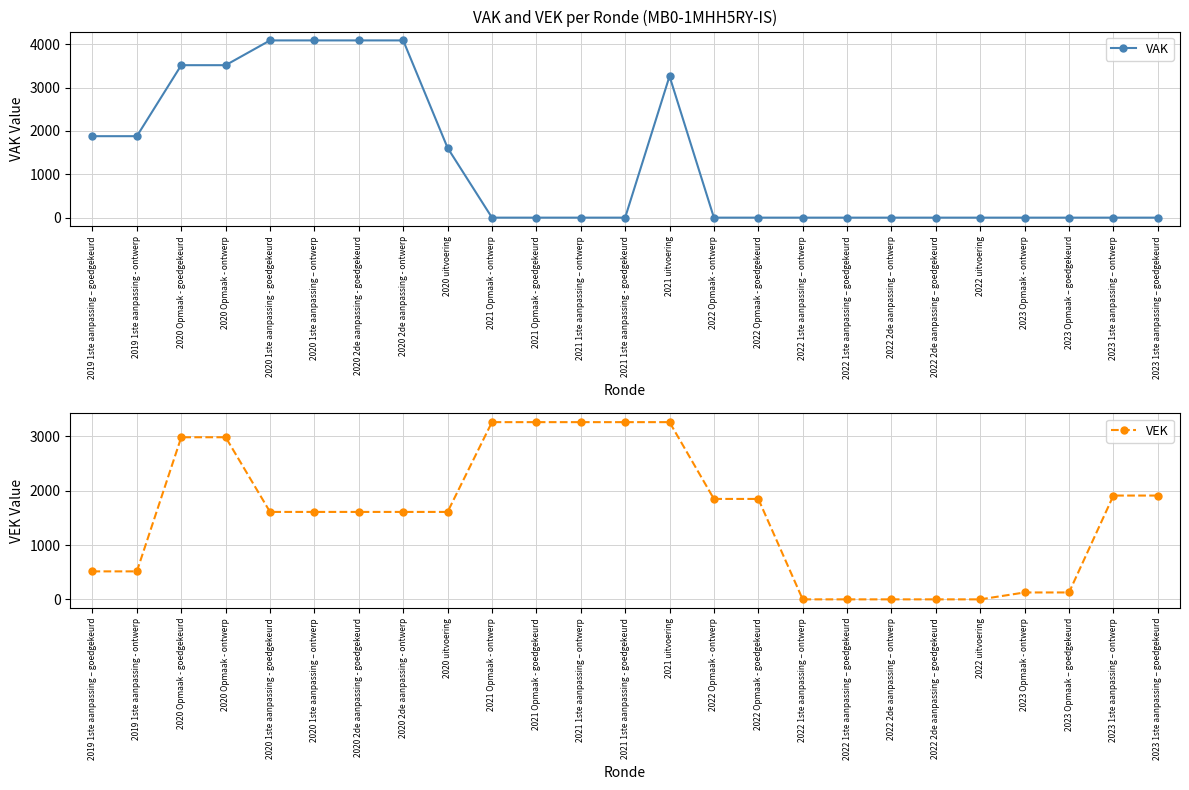

Reading left to right, transcribe all the data shown in this chart.

VAK: 2019 1ste aanpassing – goedgekeurd=1878	2019 1ste aanpassing - ontwerp=1878	2020 Opmaak - goedgekeurd=3515	2020 Opmaak - ontwerp=3515	2020 1ste aanpassing - goedgekeurd=4086	2020 1ste aanpassing – ontwerp=4086	2020 2de aanpassing - goedgekeurd=4086	2020 2de aanpassing - ontwerp=4086	2020 uitvoering=1609	2021 Opmaak - ontwerp=0	2021 Opmaak - goedgekeurd=0	2021 1ste aanpassing – ontwerp=0	2021 1ste aanpassing - goedgekeurd=0	2021 uitvoering=3261	2022 Opmaak - ontwerp=0	2022 Opmaak - goedgekeurd=0	2022 1ste aanpassing – ontwerp=0	2022 1ste aanpassing – goedgekeurd=0	2022 2de aanpassing – ontwerp=0	2022 2de aanpassing – goedgekeurd=0	2022 uitvoering=0	2023 Opmaak - ontwerp=0	2023 Opmaak – goedgekeurd=0	2023 1ste aanpassing – ontwerp=0	2023 1ste aanpassing – goedgekeurd=0
VEK: 2019 1ste aanpassing – goedgekeurd=515	2019 1ste aanpassing - ontwerp=515	2020 Opmaak - goedgekeurd=2983	2020 Opmaak - ontwerp=2983	2020 1ste aanpassing - goedgekeurd=1609	2020 1ste aanpassing – ontwerp=1609	2020 2de aanpassing - goedgekeurd=1609	2020 2de aanpassing - ontwerp=1609	2020 uitvoering=1609	2021 Opmaak - ontwerp=3261	2021 Opmaak - goedgekeurd=3261	2021 1ste aanpassing – ontwerp=3261	2021 1ste aanpassing - goedgekeurd=3261	2021 uitvoering=3261	2022 Opmaak - ontwerp=1848	2022 Opmaak - goedgekeurd=1848	2022 1ste aanpassing – ontwerp=0	2022 1ste aanpassing – goedgekeurd=0	2022 2de aanpassing – ontwerp=0	2022 2de aanpassing – goedgekeurd=0	2022 uitvoering=0	2023 Opmaak - ontwerp=127	2023 Opmaak – goedgekeurd=127	2023 1ste aanpassing – ontwerp=1910	2023 1ste aanpassing – goedgekeurd=1910